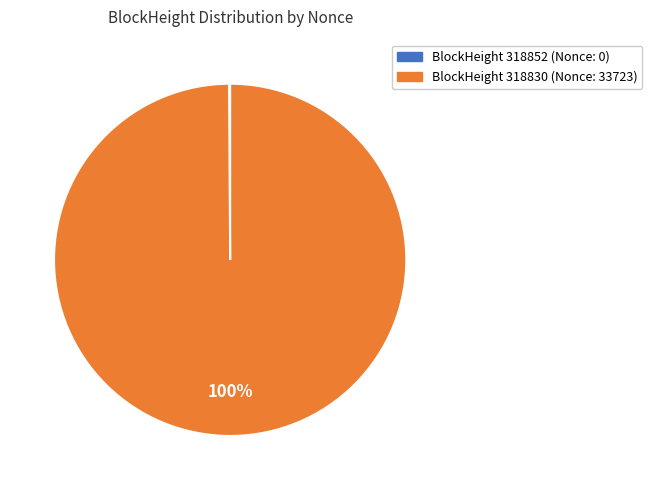

To the nearest percent, what is the average slice percentage?

50%